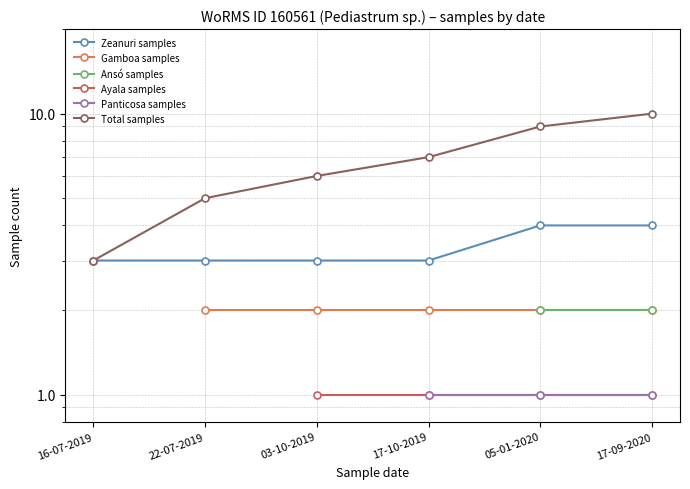

How many data points in Zeanuri samples are above 3?

2